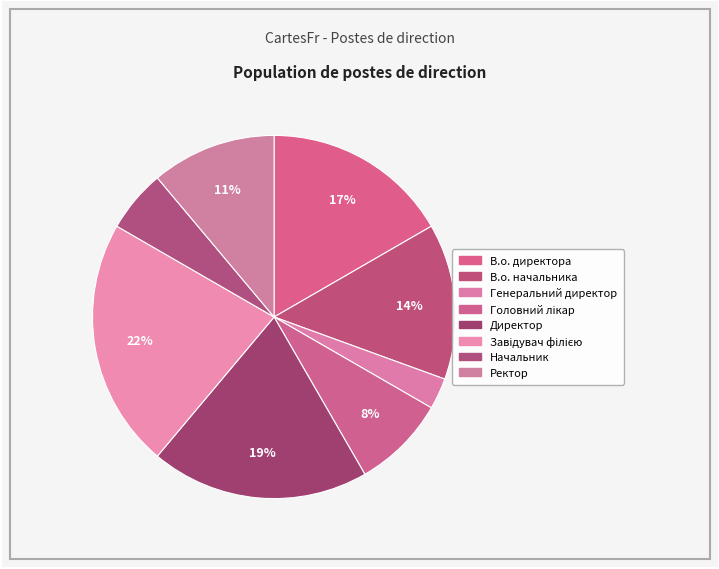

Is there a majority slice in this chart?

No